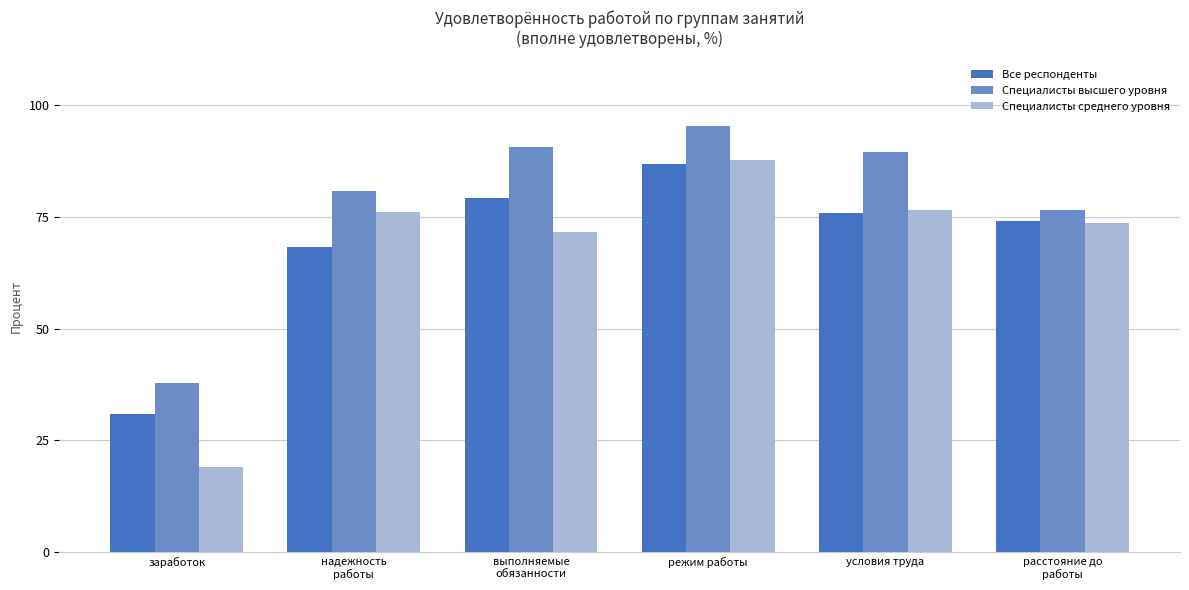

What is the sum of the Специалисты среднего уровня values at расстояние до
работы and надежность
работы?

149.7